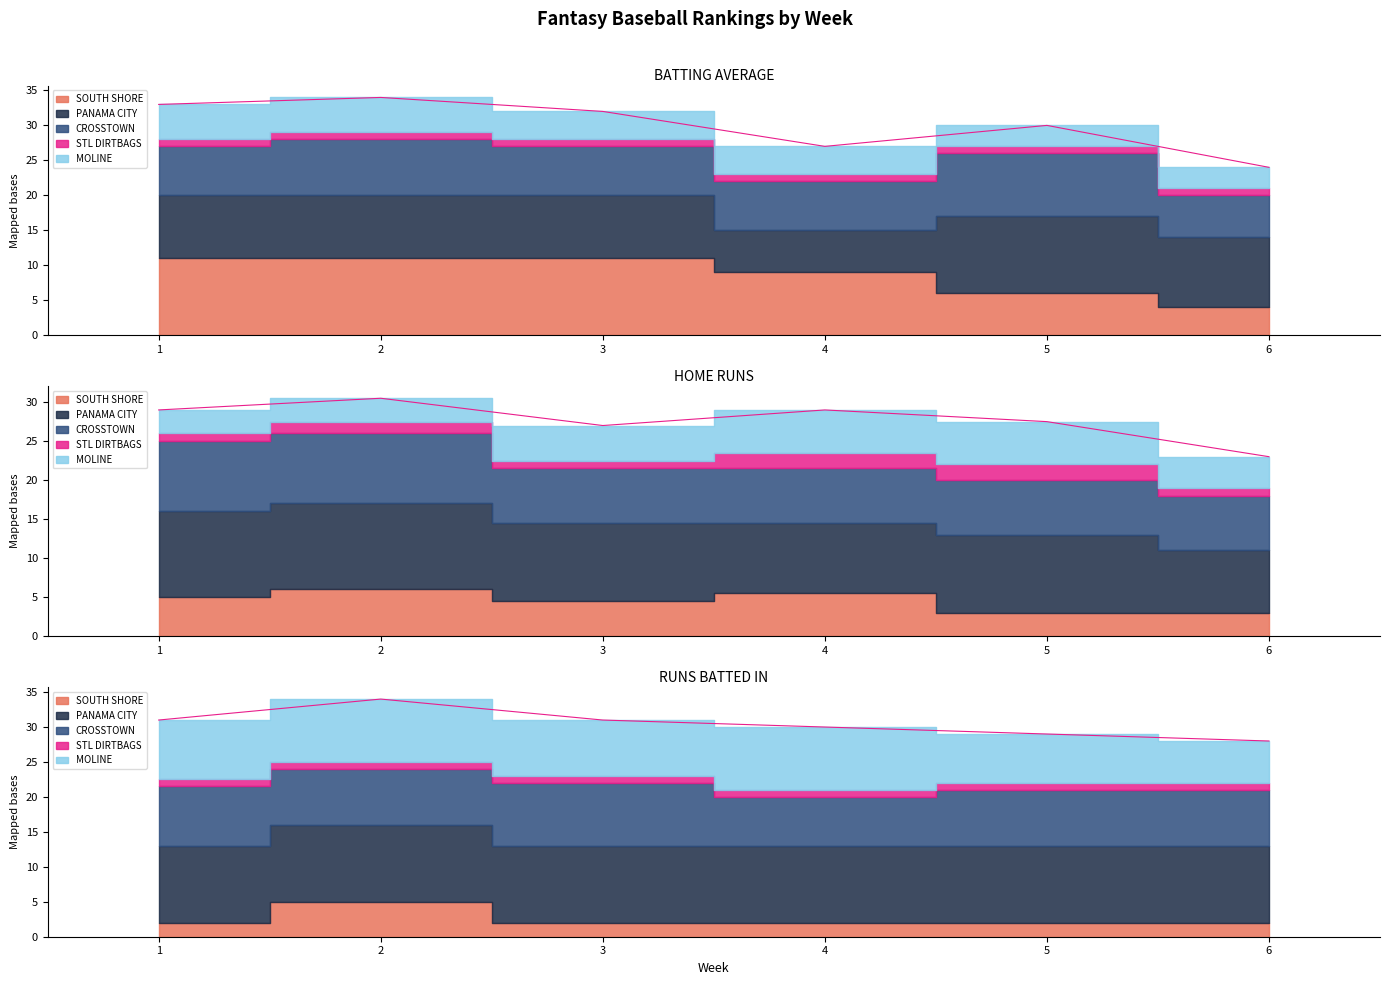

The value of MOLINE at 5 is 1. True or false?

False